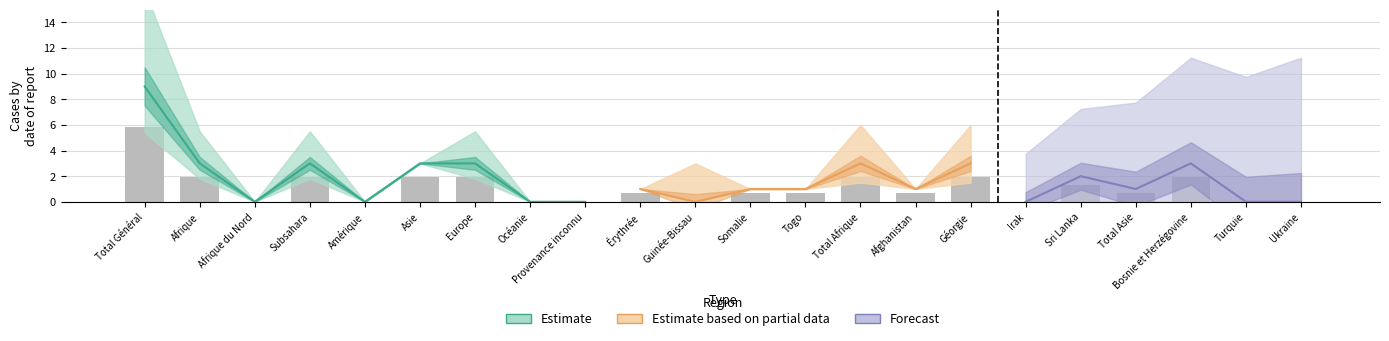

Are the bars grouped side by side (vs. stacked)?

Yes